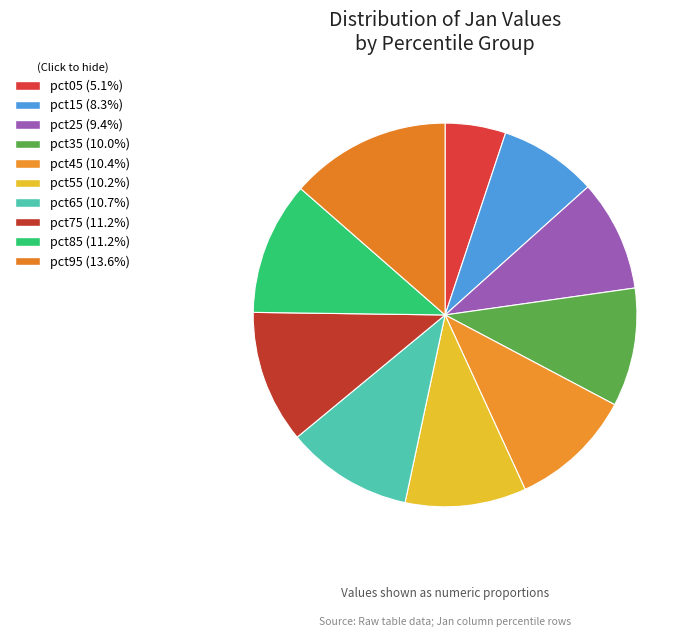

How many slices are in this pie chart?

10